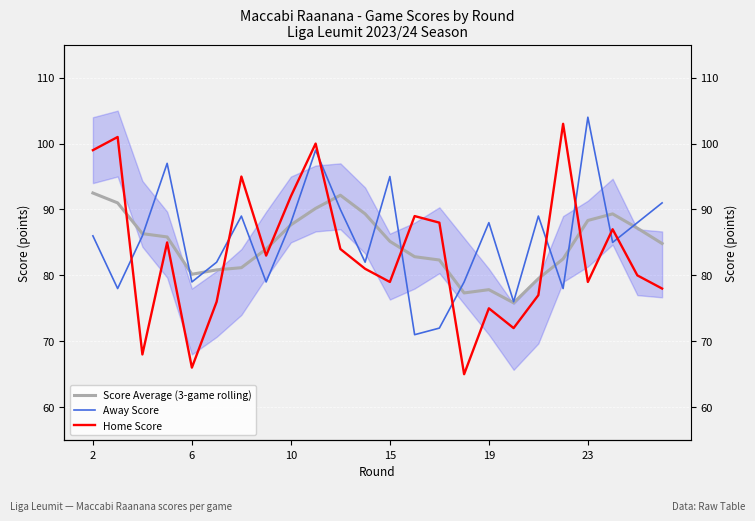

List the series in order of their overall mean, lowest first.

Home Score, Score Average (3-game rolling), Away Score